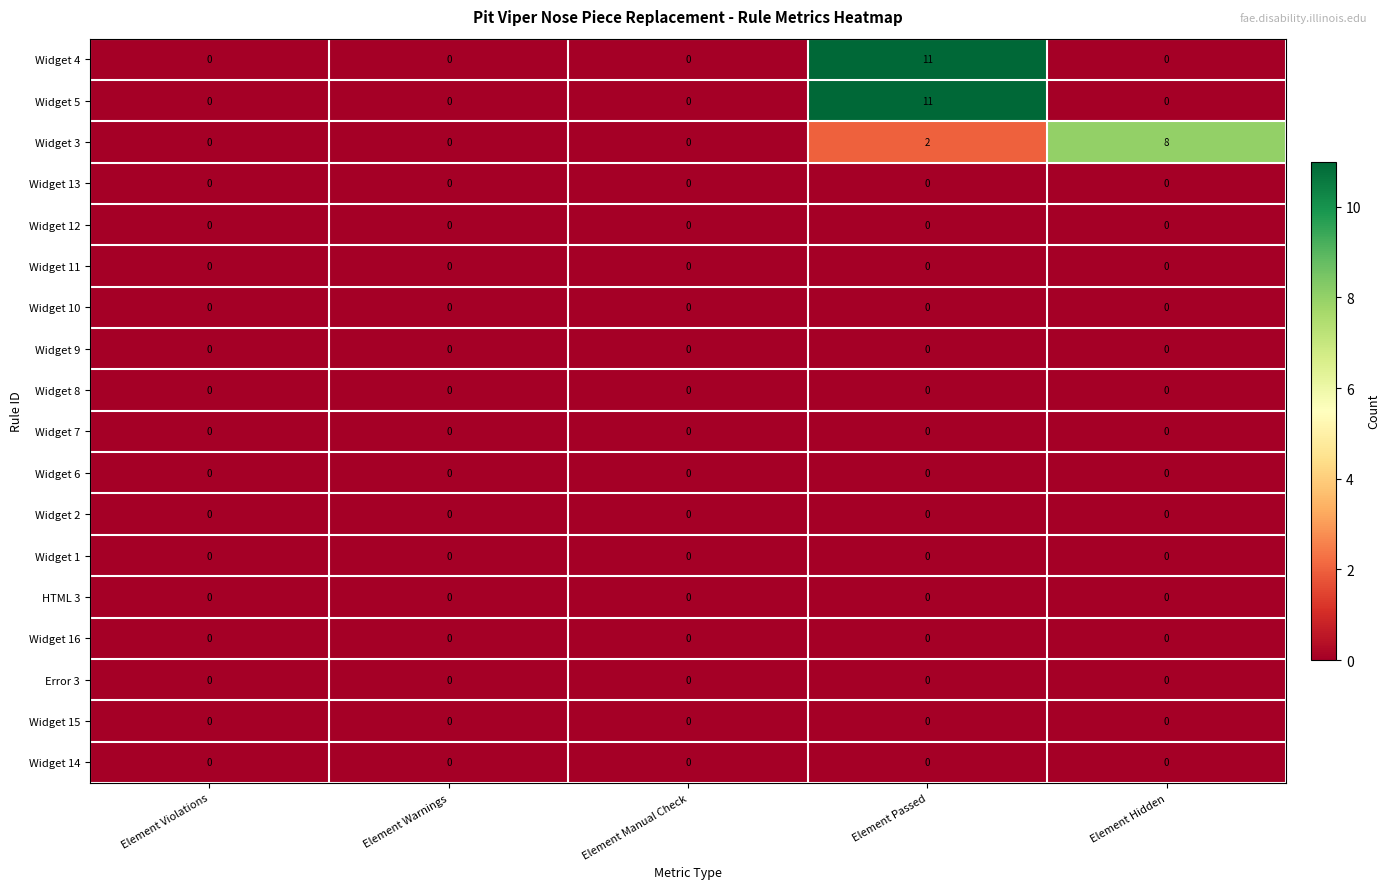

What is the spread (max minus min) of values at Element Passed?

11